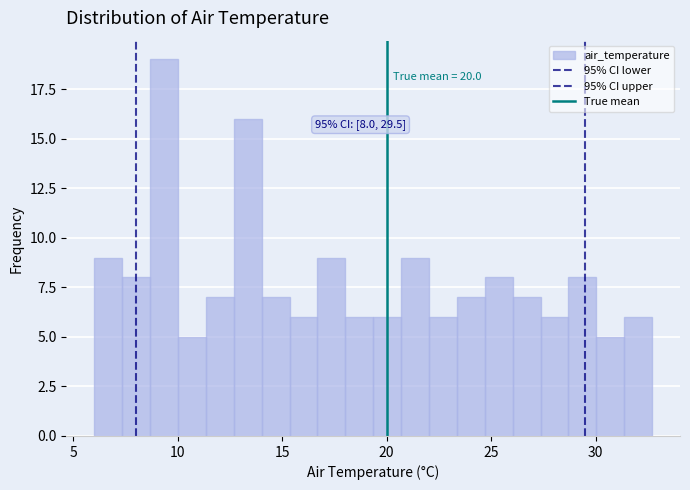

Read against the x-axis, roughly where is the centre of the tallest bar?

9.5